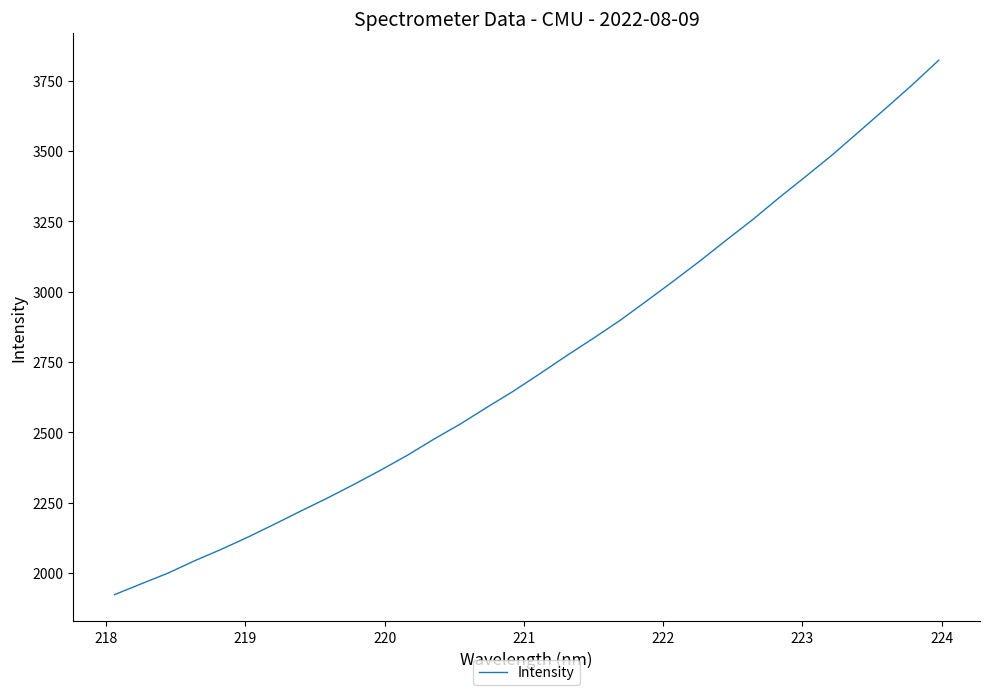

Does the chart display data point markers on the line(s)?

No